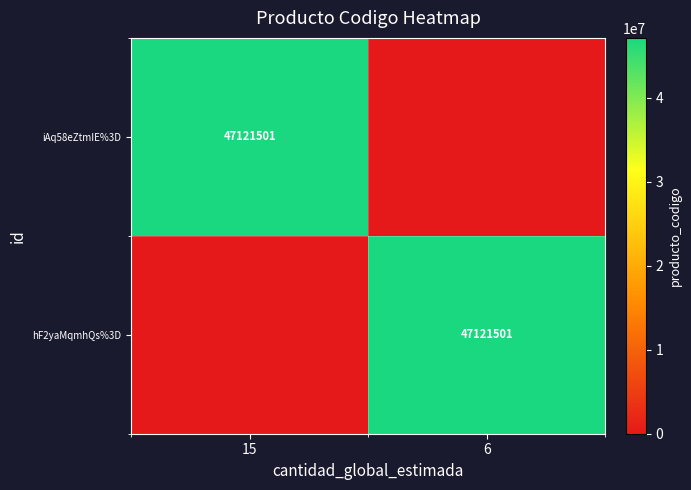

The hF2yaMqmhQs%3D series shows 24490708 at 6. True or false?

False